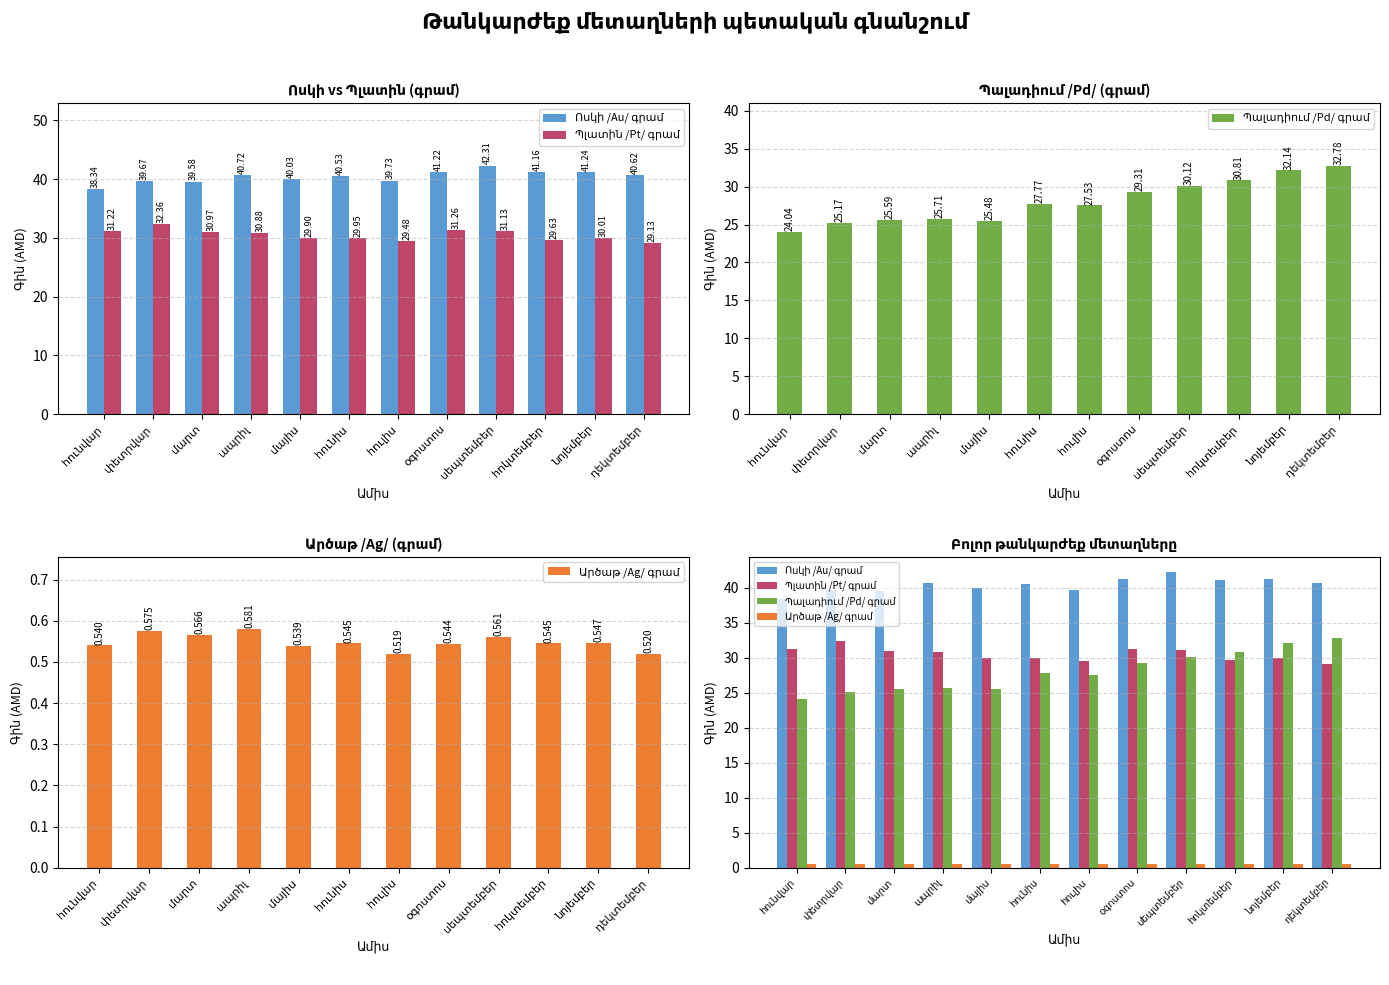

What is the total value across all series at օգոստոս?

102.3